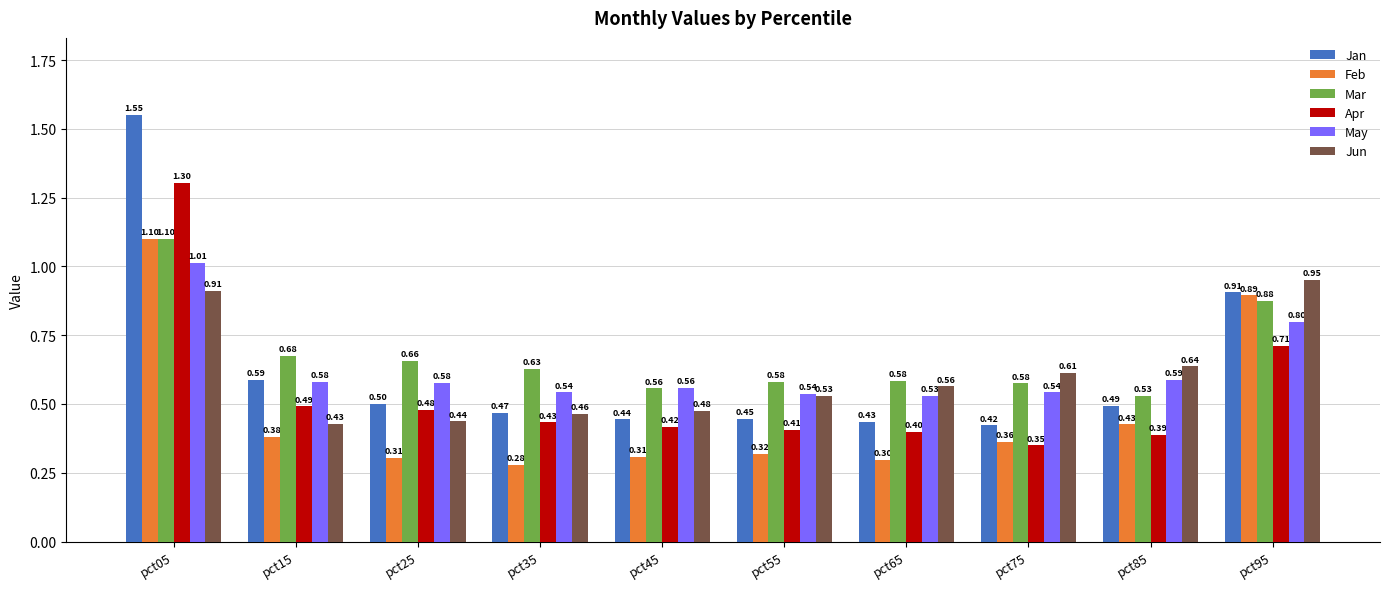

Is it true that Apr equals 0.6 at pct35?

False